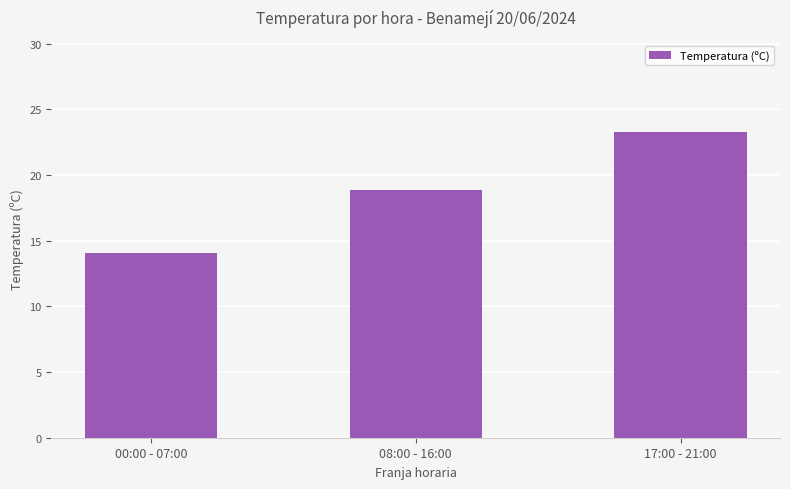

What is the label of the 3rd bar from the right?

00:00 - 07:00